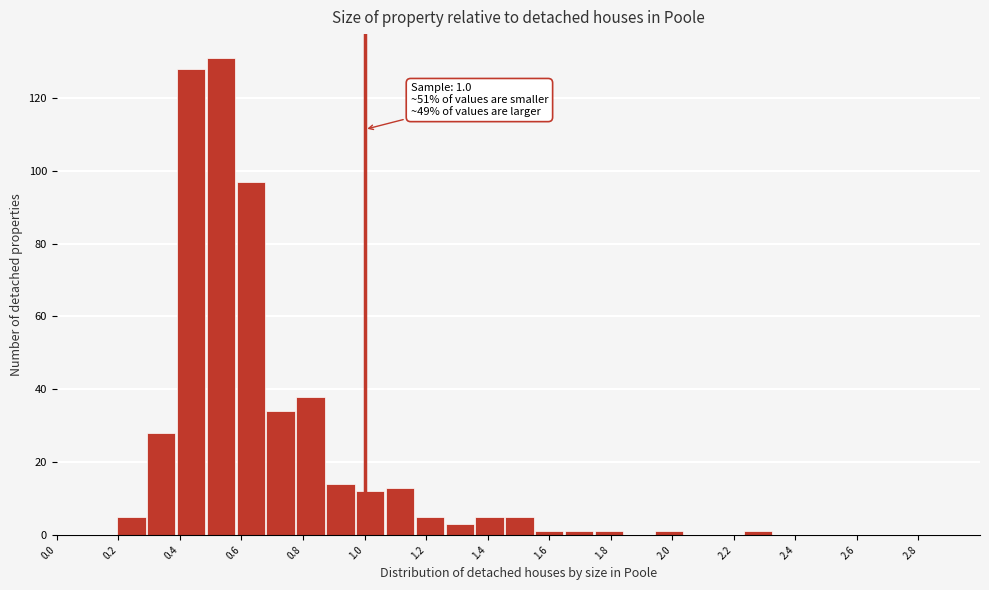

Which range on the x-axis has the tallest bar?

0.48 to 0.58